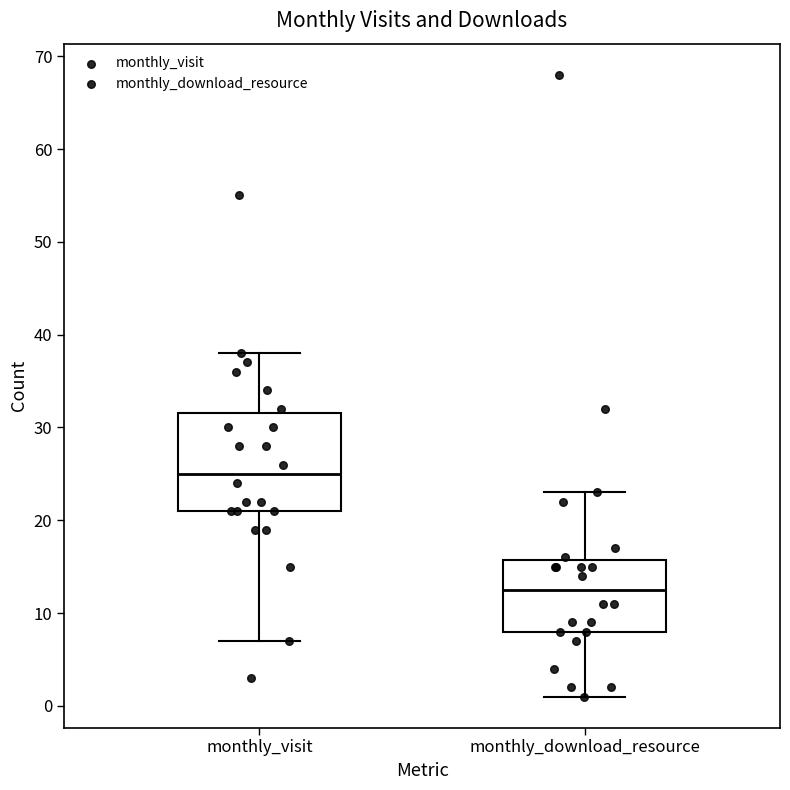

Comparing the boxes themselves (not the whiskers), which one is the tallest?

monthly_visit